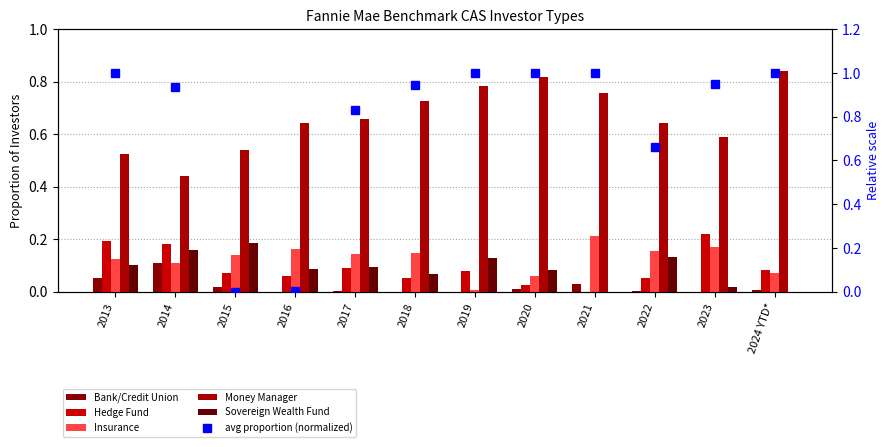

Which label corresponds to the largest value in the chart?

2020